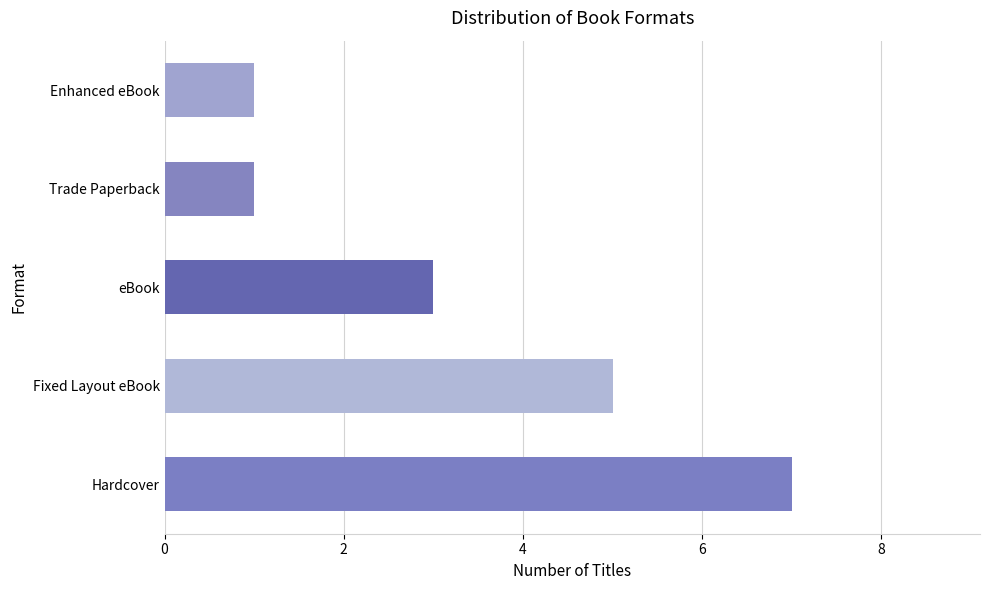

What is the smallest value displayed?

1